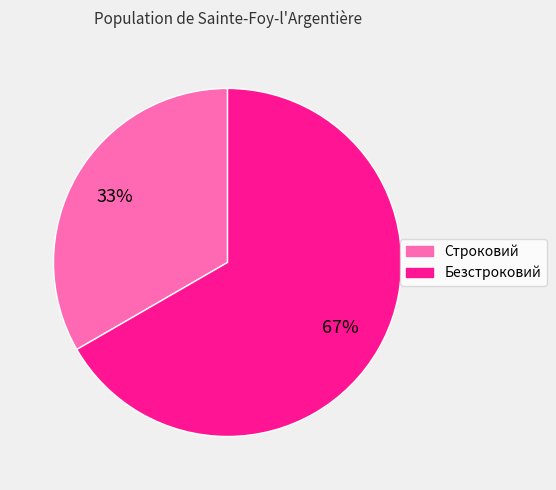

Approximately how many times larger is the value at Безстроковий compared to Строковий?

2.0